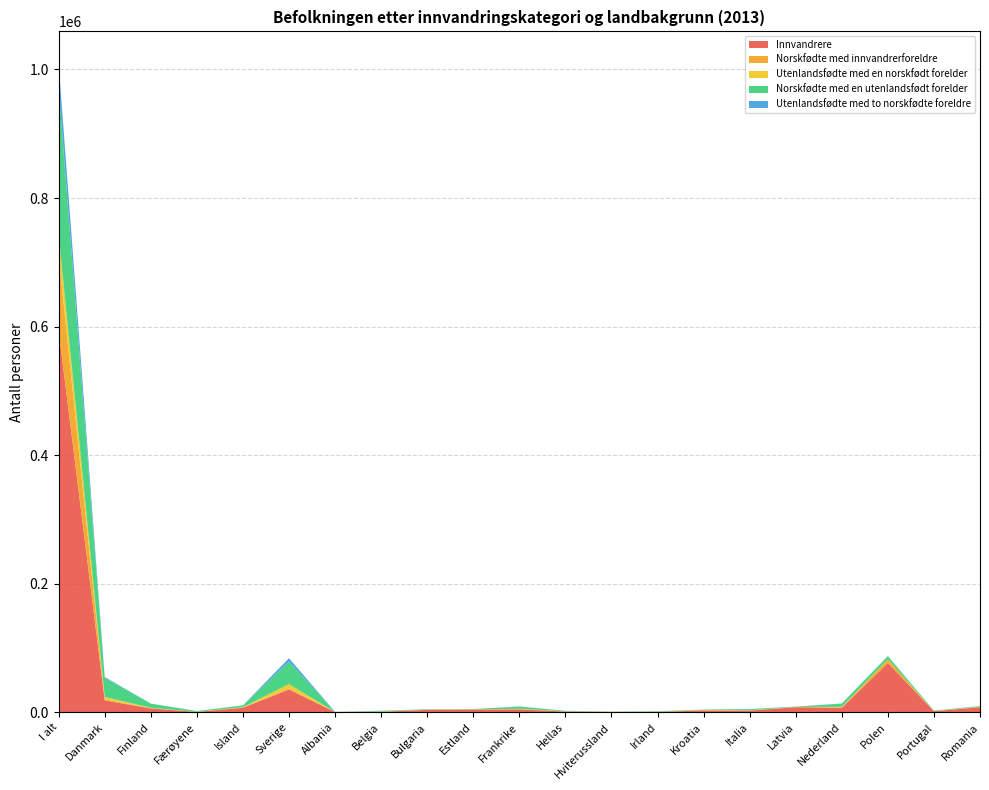

Reading left to right, what are all the values shown in this chart?

Innvandrere: 593321	18672	6182	729	7143	35602	568	1010	3917	4394	4700	1312	872	883	2959	2756	8077	7086	76662	1853	7947
Norskfødte med innvandrerforeldre: 117144	1632	529	75	613	1865	126	79	245	238	322	52	86	33	653	134	425	772	5939	114	719
Utenlandsfødte med en norskfødt forelder: 32994	3772	423	103	316	6413	1	244	25	29	680	153	6	89	20	294	27	736	239	85	23
Norskfødte med en utenlandsfødt forelder: 227672	29777	6580	1169	2793	34983	153	1010	657	491	3254	880	234	812	707	1850	477	4977	4754	673	1019
Utenlandsfødte med to norskfødte foreldre: 37555	1260	53	19	52	5411	5	264	25	2	308	38	2	25	6	104	10	307	66	15	146